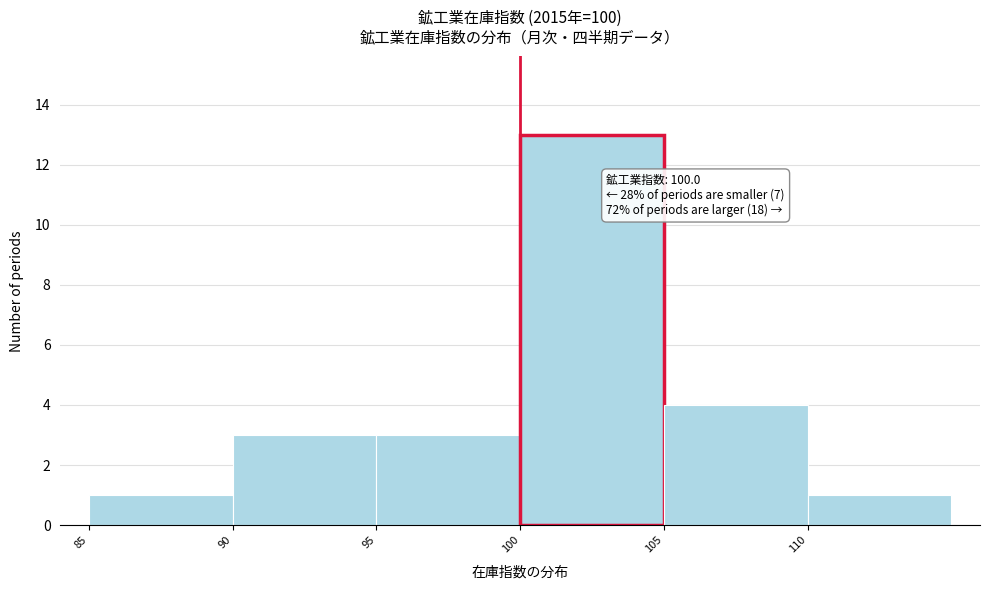

Over which range of the x-axis is the bar tallest?

100 to 105